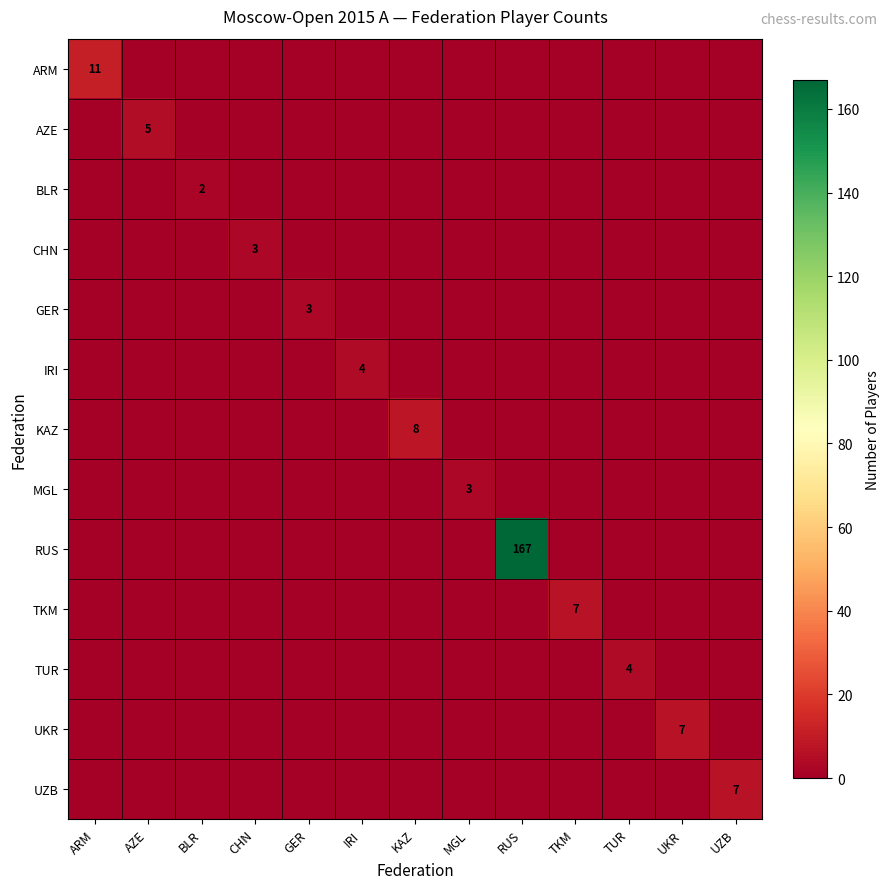

True or false: TUR has a value of 1 at TUR.

False